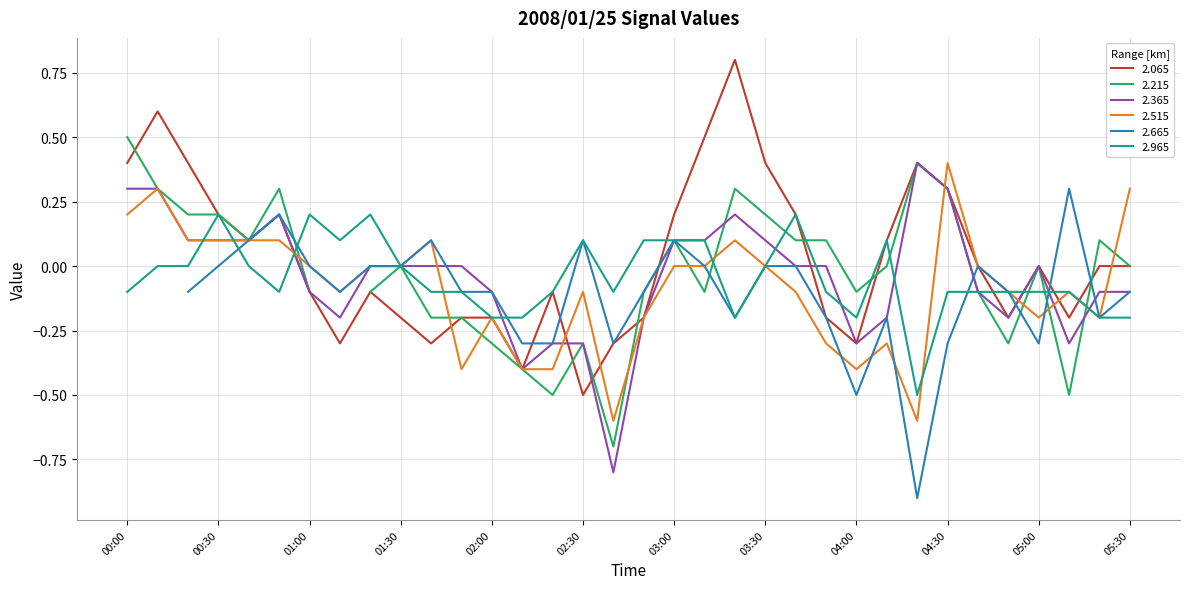

The value of 2.365 at 02:20 is -0.3. True or false?

True